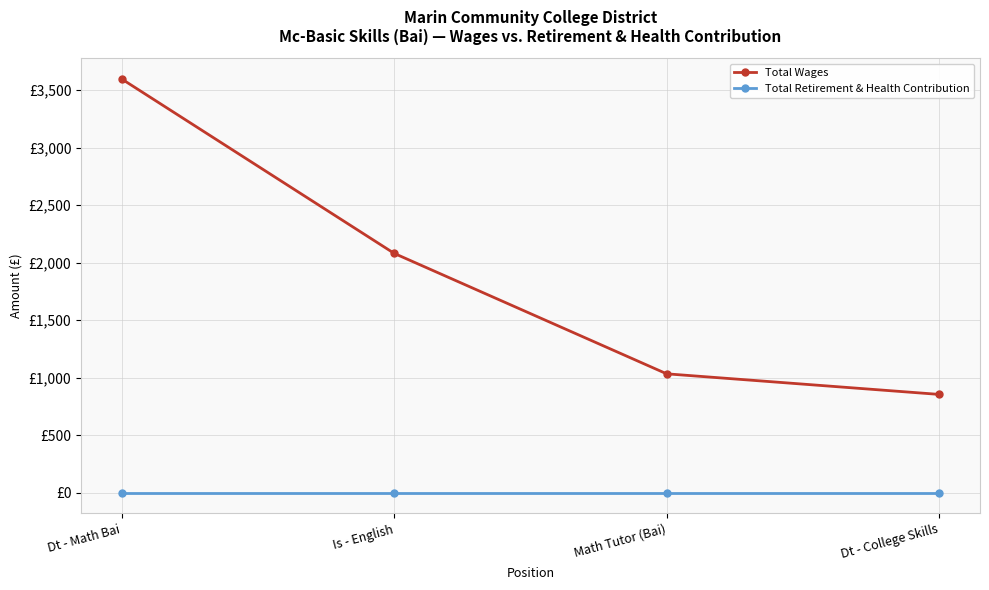

What are all the series names shown in the legend?

Total Wages, Total Retirement & Health Contribution